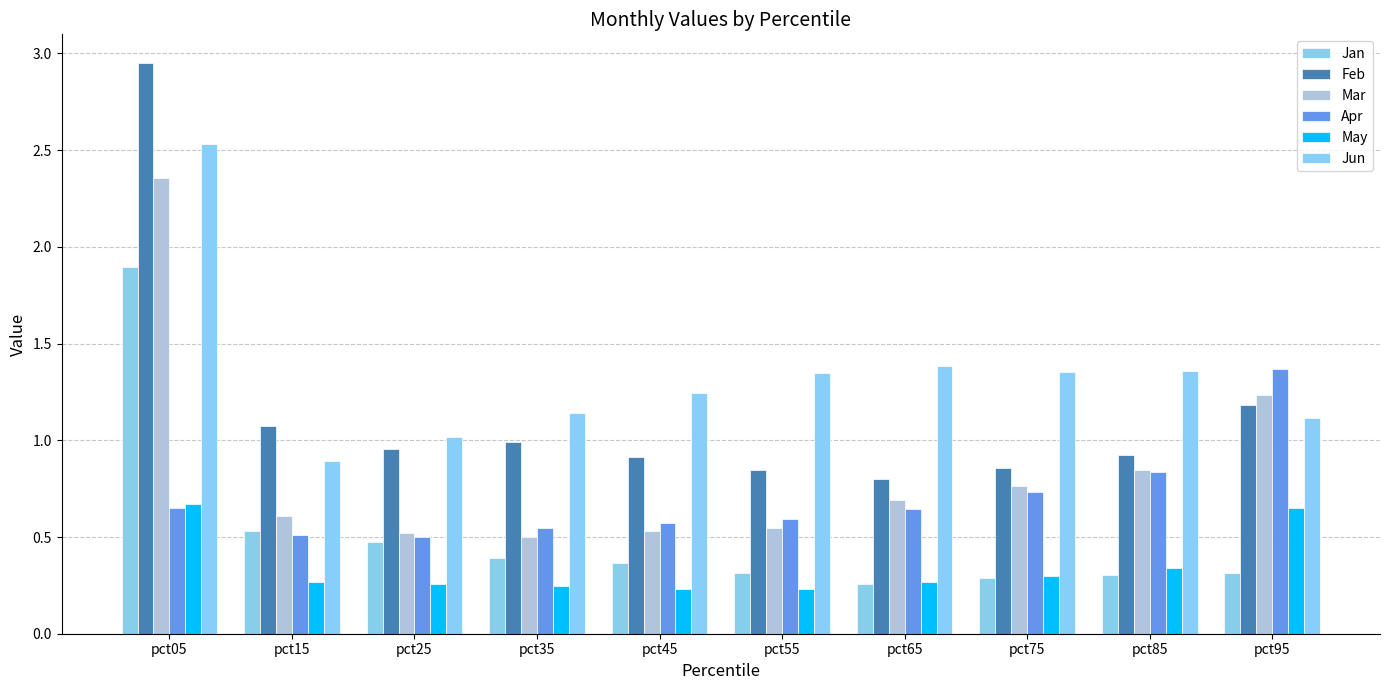

Is it true that Feb equals 0.9 at pct45?

True